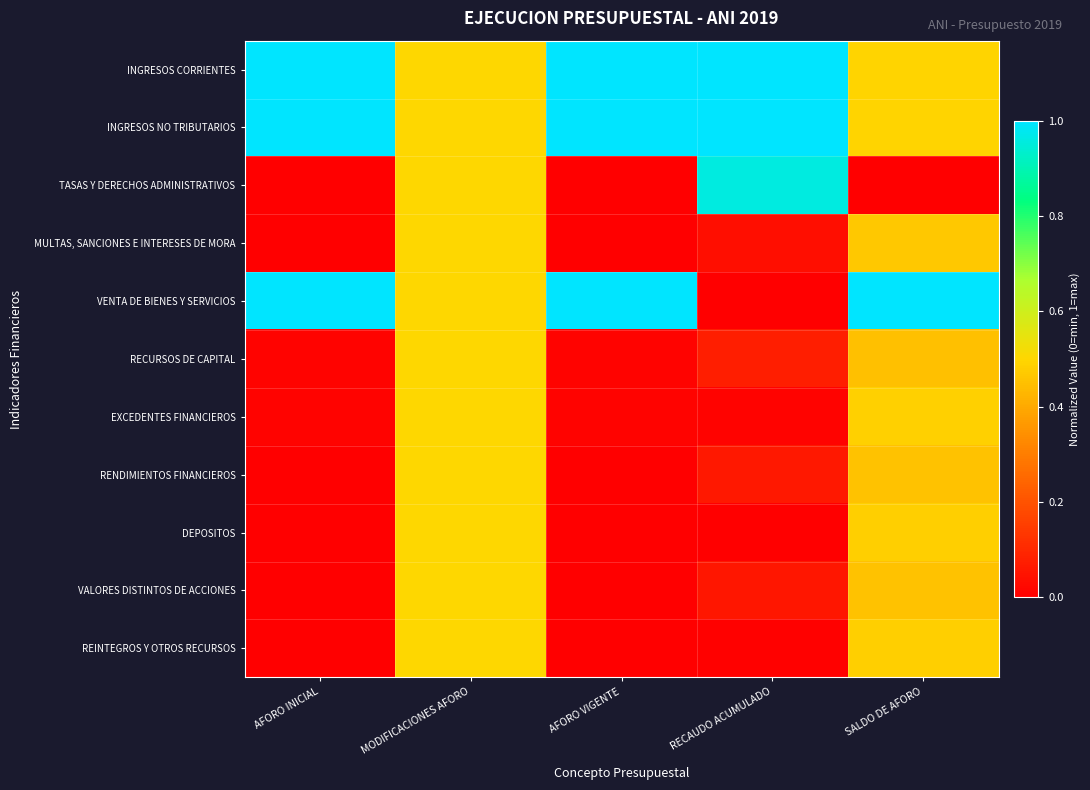

Reading left to right, list all the values displayed in this chart.

INGRESOS CORRIENTES: AFORO INICIAL=1.0	MODIFICACIONES AFORO=0.5	AFORO VIGENTE=1.0	RECAUDO ACUMULADO=1.0	SALDO DE AFORO=0.5
INGRESOS NO TRIBUTARIOS: AFORO INICIAL=1.0	MODIFICACIONES AFORO=0.5	AFORO VIGENTE=1.0	RECAUDO ACUMULADO=1.0	SALDO DE AFORO=0.5
TASAS Y DERECHOS ADMINISTRATIVOS: AFORO INICIAL=0.0	MODIFICACIONES AFORO=0.5	AFORO VIGENTE=0.0	RECAUDO ACUMULADO=1.0	SALDO DE AFORO=0.0
MULTAS, SANCIONES E INTERESES DE MORA: AFORO INICIAL=0.0	MODIFICACIONES AFORO=0.5	AFORO VIGENTE=0.0	RECAUDO ACUMULADO=0.0	SALDO DE AFORO=0.5
VENTA DE BIENES Y SERVICIOS: AFORO INICIAL=1.0	MODIFICACIONES AFORO=0.5	AFORO VIGENTE=1.0	RECAUDO ACUMULADO=0.0	SALDO DE AFORO=1.0
RECURSOS DE CAPITAL: AFORO INICIAL=0.0	MODIFICACIONES AFORO=0.5	AFORO VIGENTE=0.0	RECAUDO ACUMULADO=0.1	SALDO DE AFORO=0.5
EXCEDENTES FINANCIEROS: AFORO INICIAL=0.0	MODIFICACIONES AFORO=0.5	AFORO VIGENTE=0.0	RECAUDO ACUMULADO=0.0	SALDO DE AFORO=0.5
RENDIMIENTOS FINANCIEROS: AFORO INICIAL=0.0	MODIFICACIONES AFORO=0.5	AFORO VIGENTE=0.0	RECAUDO ACUMULADO=0.1	SALDO DE AFORO=0.5
DEPOSITOS: AFORO INICIAL=0.0	MODIFICACIONES AFORO=0.5	AFORO VIGENTE=0.0	RECAUDO ACUMULADO=0.0	SALDO DE AFORO=0.5
VALORES DISTINTOS DE ACCIONES: AFORO INICIAL=0.0	MODIFICACIONES AFORO=0.5	AFORO VIGENTE=0.0	RECAUDO ACUMULADO=0.1	SALDO DE AFORO=0.5
REINTEGROS Y OTROS RECURSOS: AFORO INICIAL=0.0	MODIFICACIONES AFORO=0.5	AFORO VIGENTE=0.0	RECAUDO ACUMULADO=0.0	SALDO DE AFORO=0.5